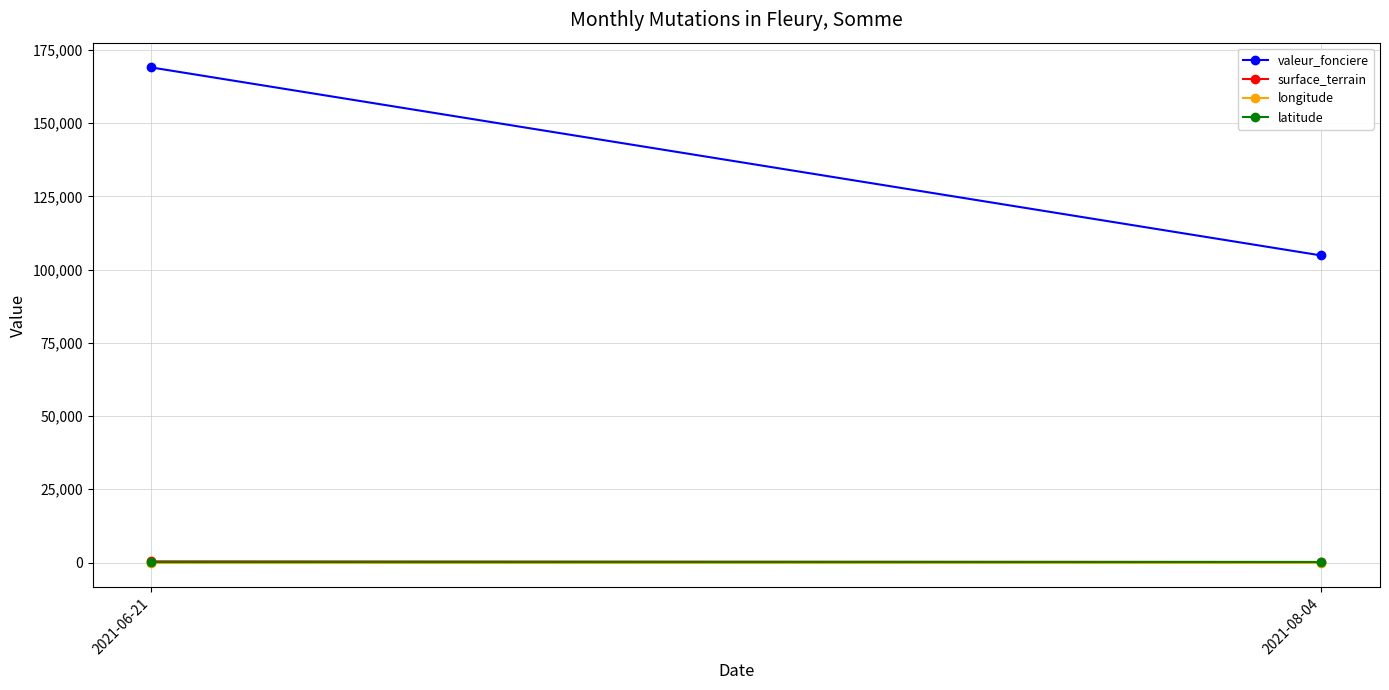

Reading left to right, extract all data points from this chart.

valeur_fonciere: 169000.0	104800.0
surface_terrain: 401.0	186.0
longitude: 2.1	2.1
latitude: 49.7	49.7